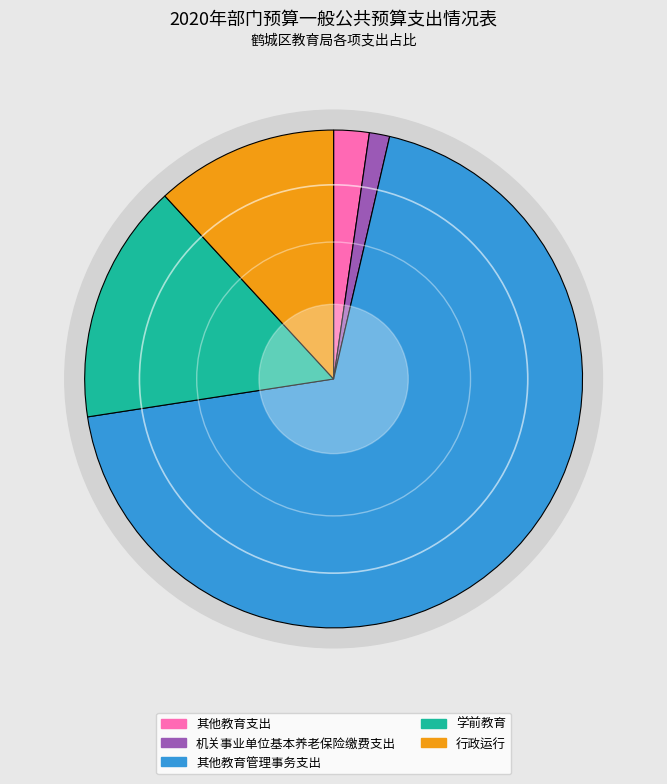

What percentage is the 学前教育 slice, to the nearest percent?

16%